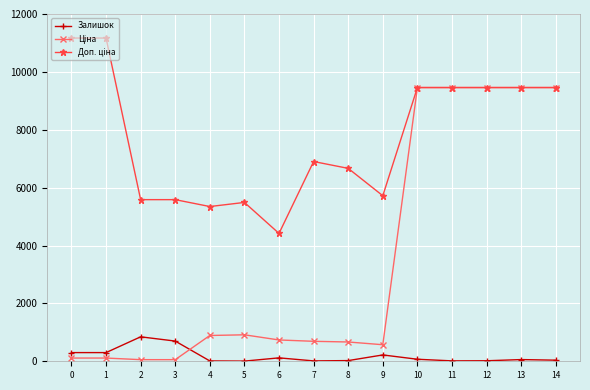

What is the greatest value displayed?

11169.0